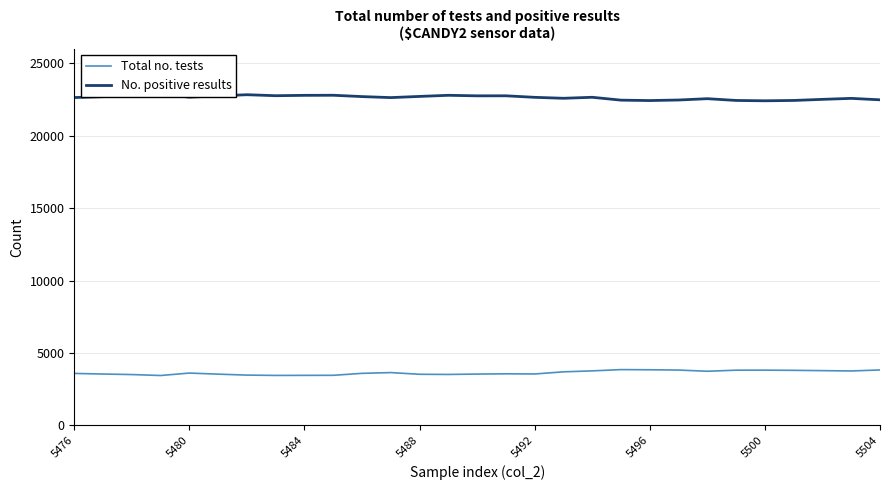

What is the lowest value of the Total no. tests series?

3439